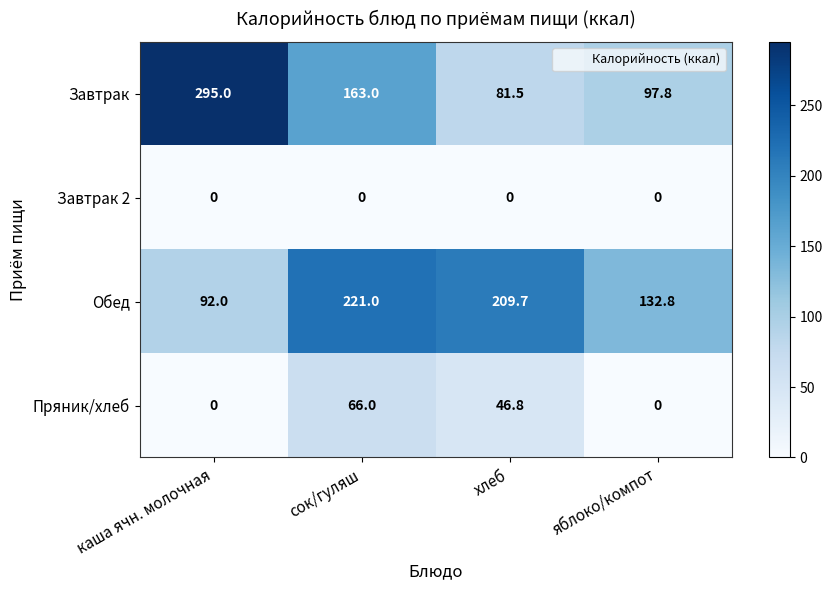

What is the average value of the Обед series?

163.9